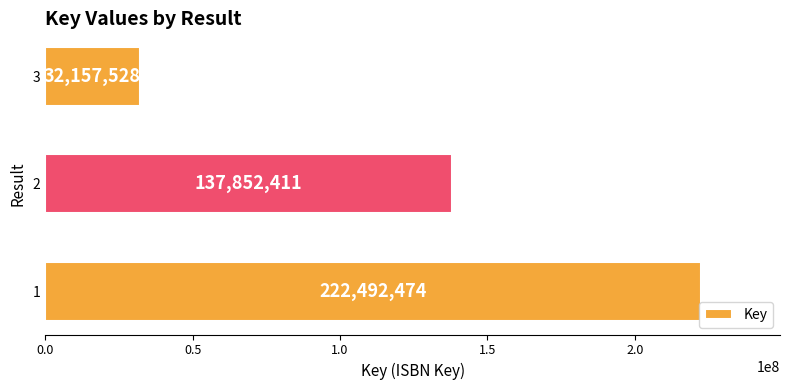

Count the values in the range 32157528 to 222492474.

3